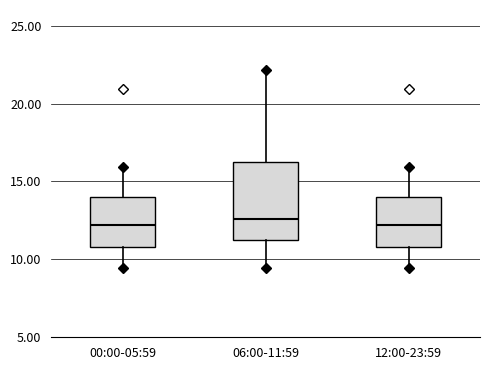

Where does the upper whisker of the box for 06:00-11:59 end on the y-axis? The values are not printed on the chart, so give them approximately, as read against the axis.

22.0